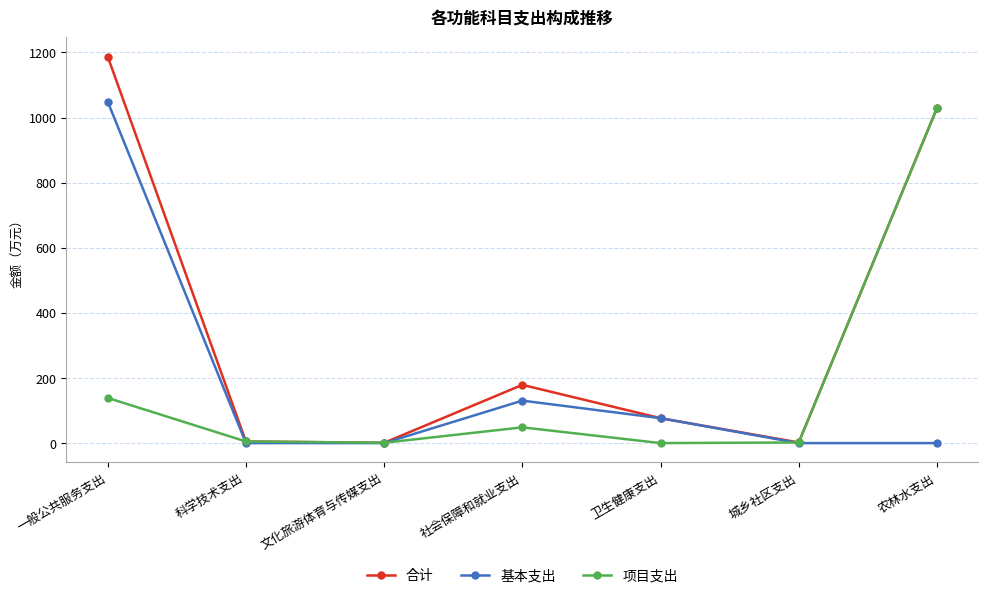

At which category is the sum across all series the highest?

一般公共服务支出